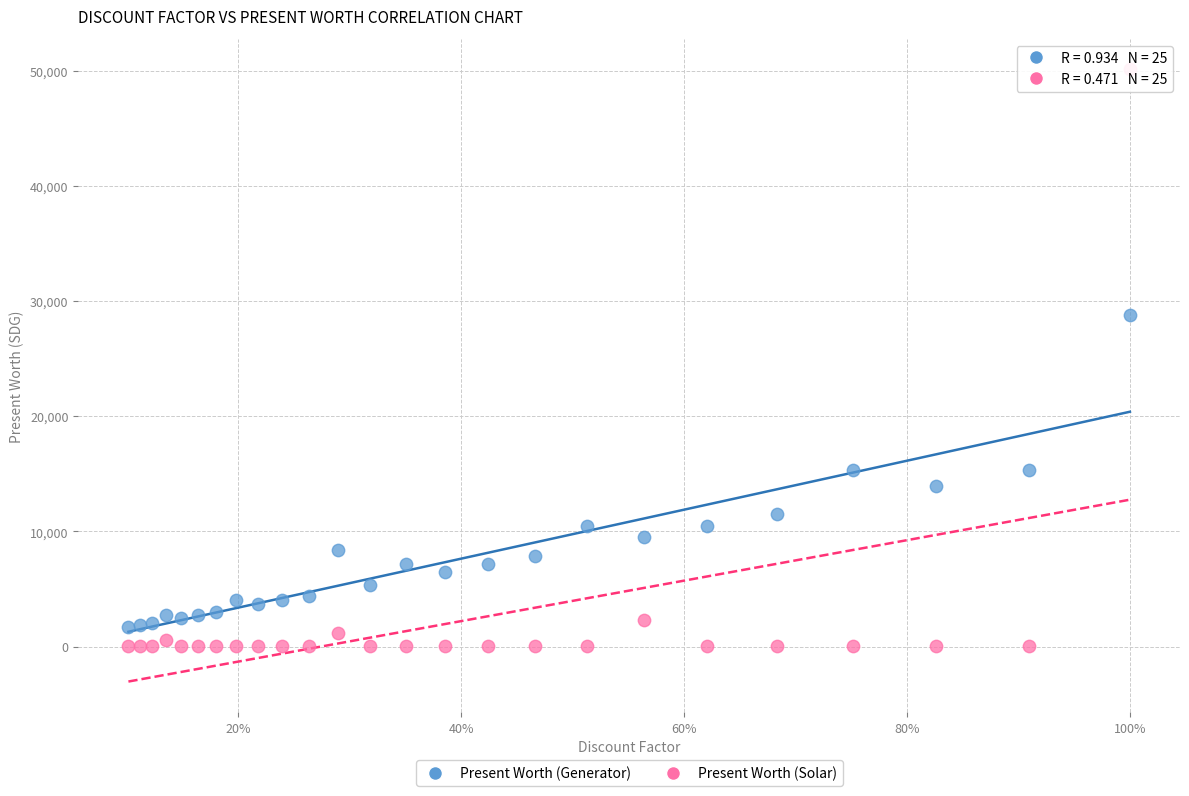

Which series contains the highest Y value?

Present Worth (Solar)